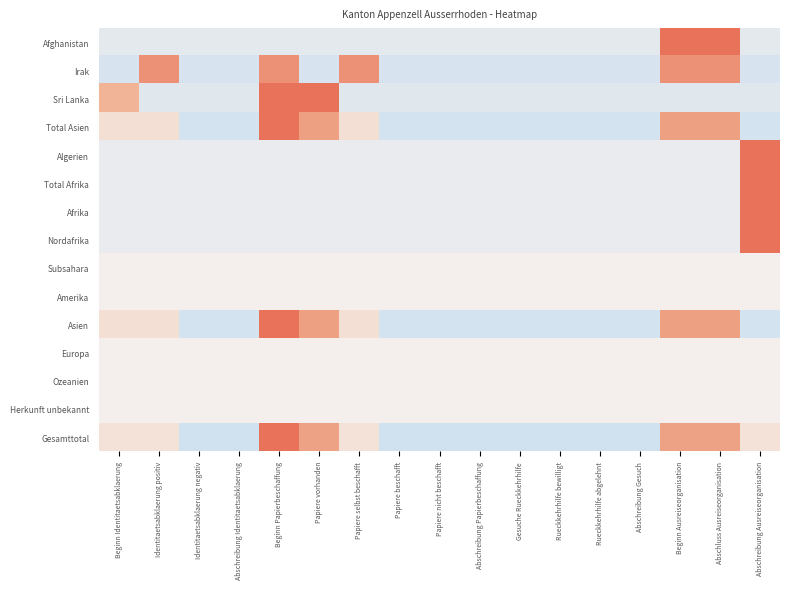

Between Papiere nicht beschafft and Beginn Papierbeschaffung, which is larger?

Papiere nicht beschafft